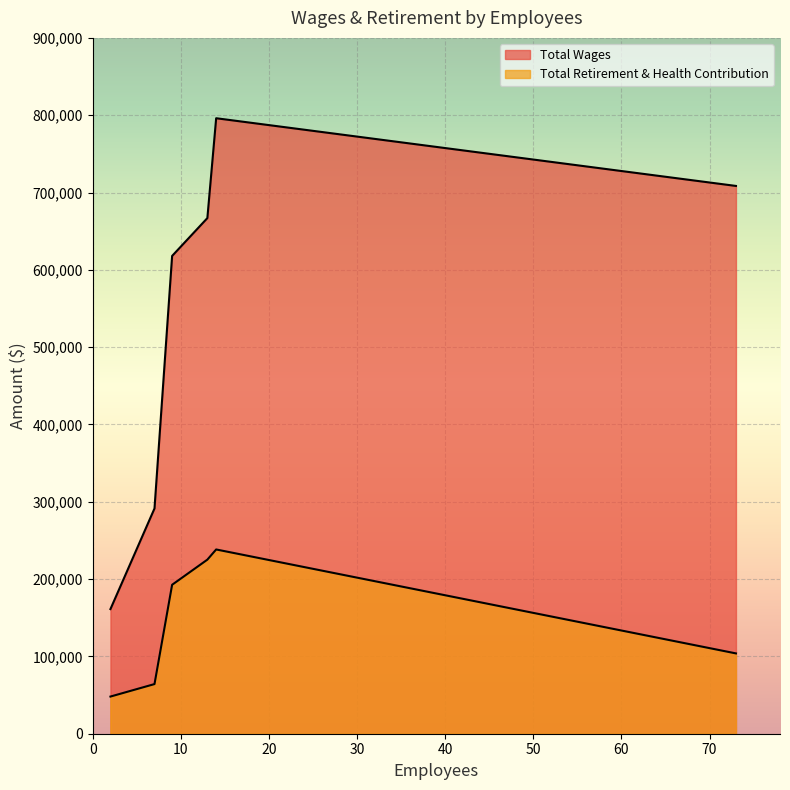

Does the chart display data point markers on the line(s)?

No